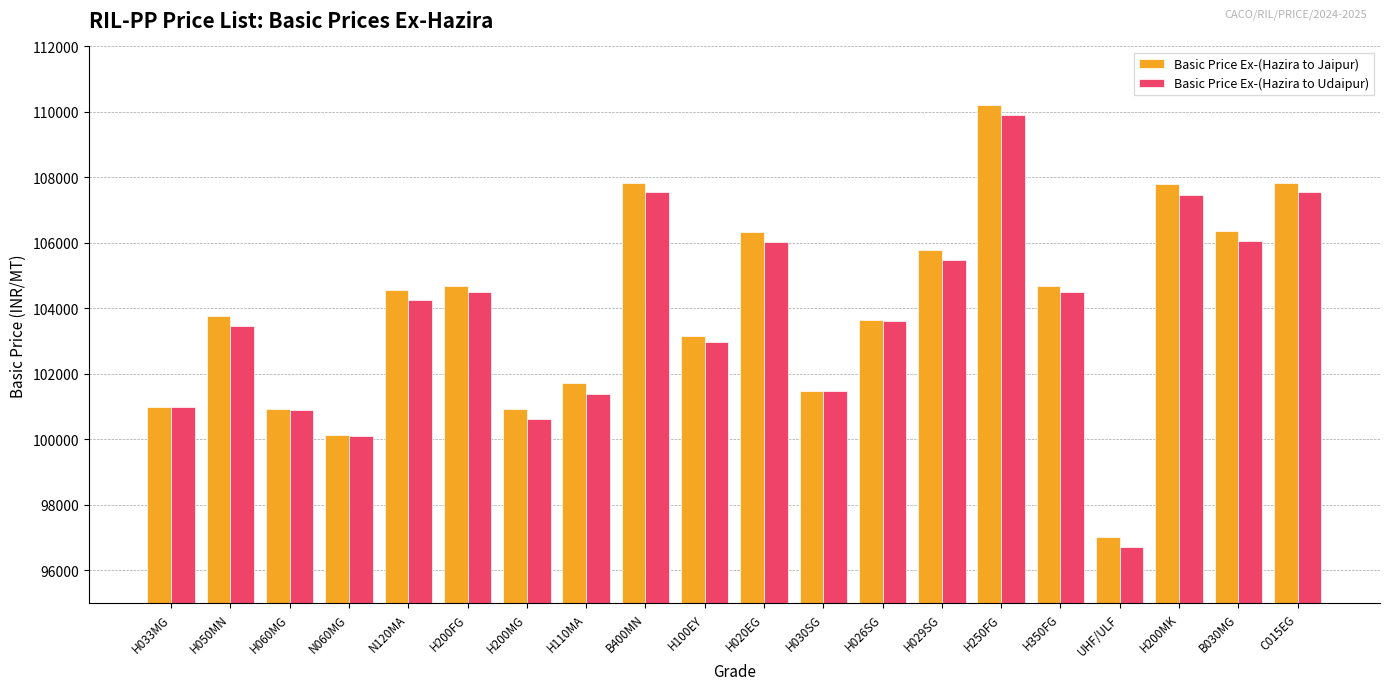

At which category does the chart reach its peak across all series?

H250FG